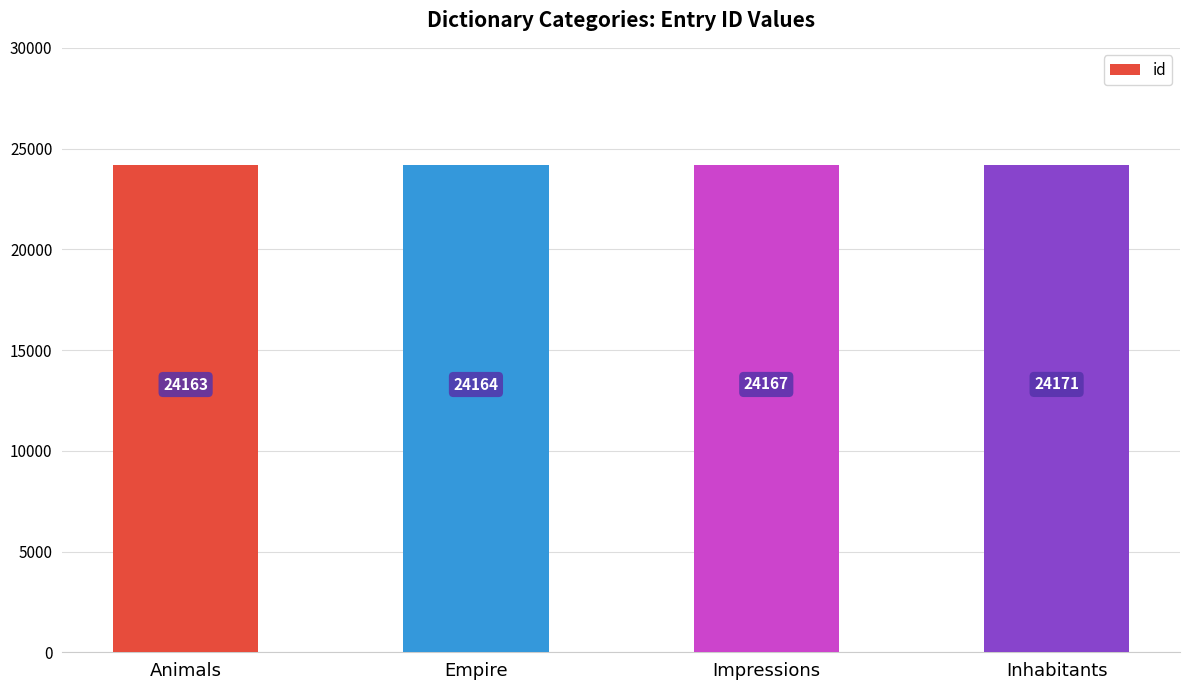

Reading left to right, list all the values displayed in this chart.

Animals=24163	Empire=24164	Impressions=24167	Inhabitants=24171